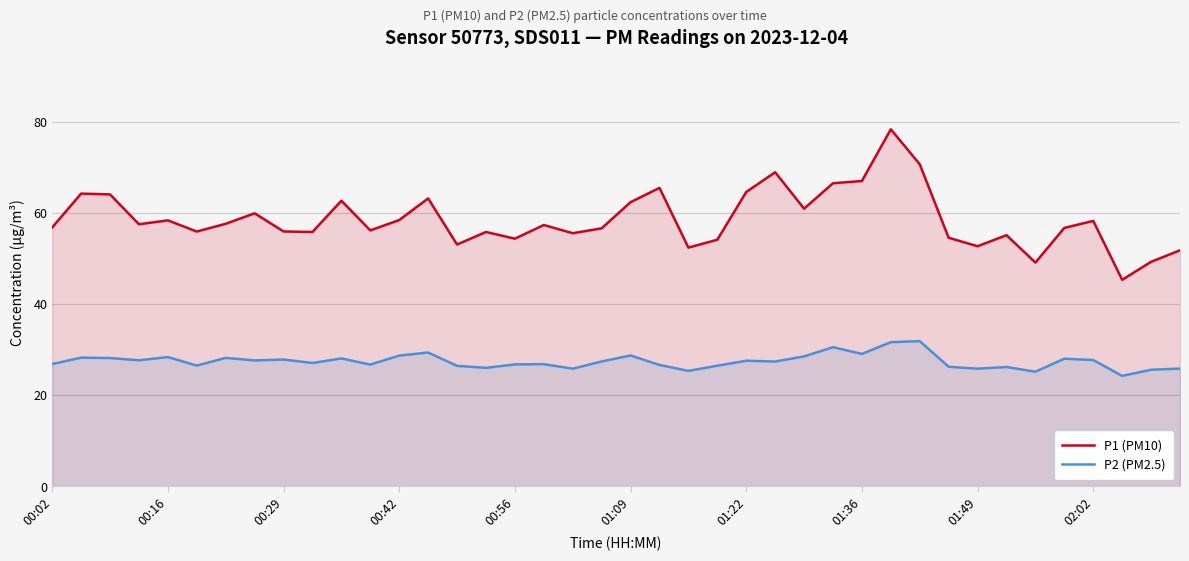

What is the total value across all series at 00:42?

87.2